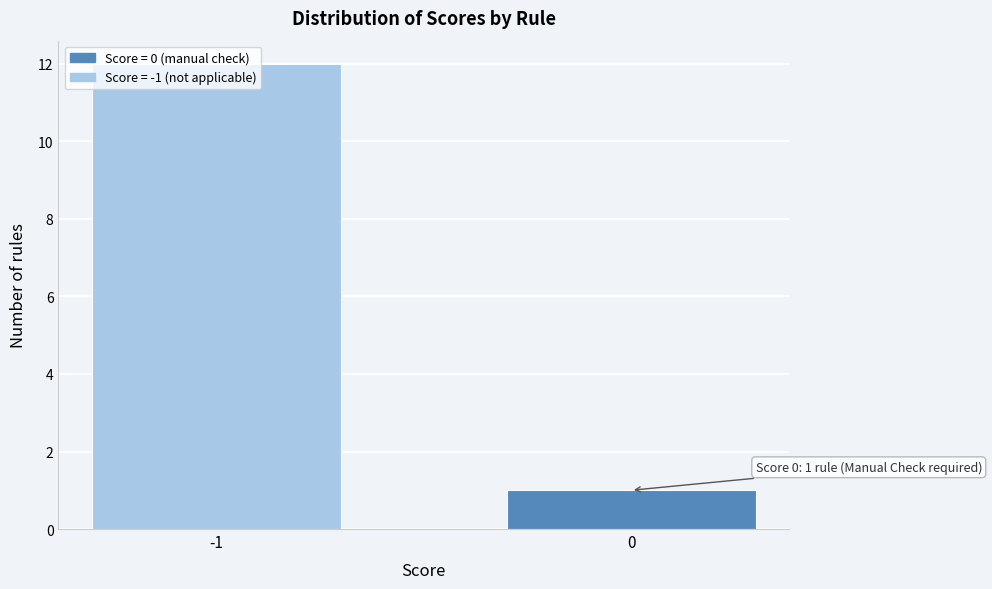

What is the greatest value displayed?

12